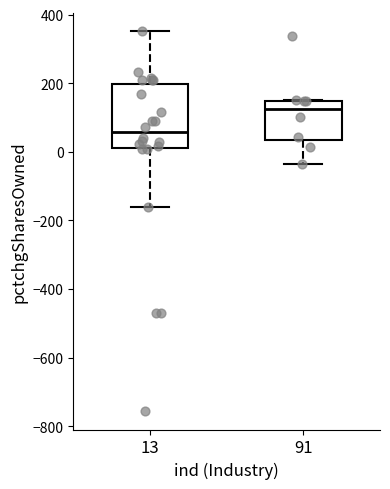

Reading left to right, read every box against the y-axis: the position of its median line, the range the box covers, and the ends of its whiskers. The values are not printed on the chart, so give them approximately, as read against the axis.

13: median 60, box 20 to 200, whiskers -160 to 360
91: median 120, box 40 to 140, whiskers -40 to 160